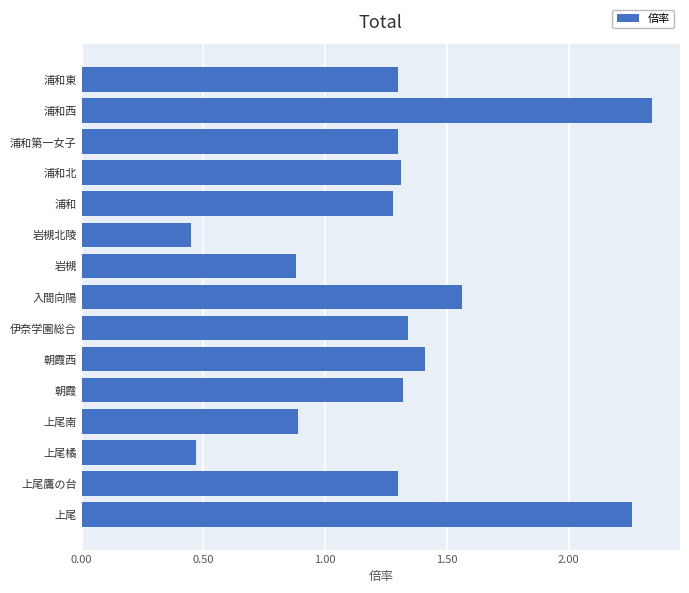

Between 浦和 and 朝霞西, which is larger?

朝霞西